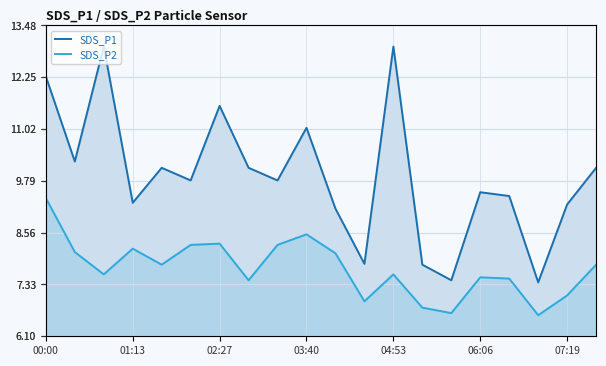

In SDS_P2, how many points are lower than both neighbors (excluding endpoints)?

6